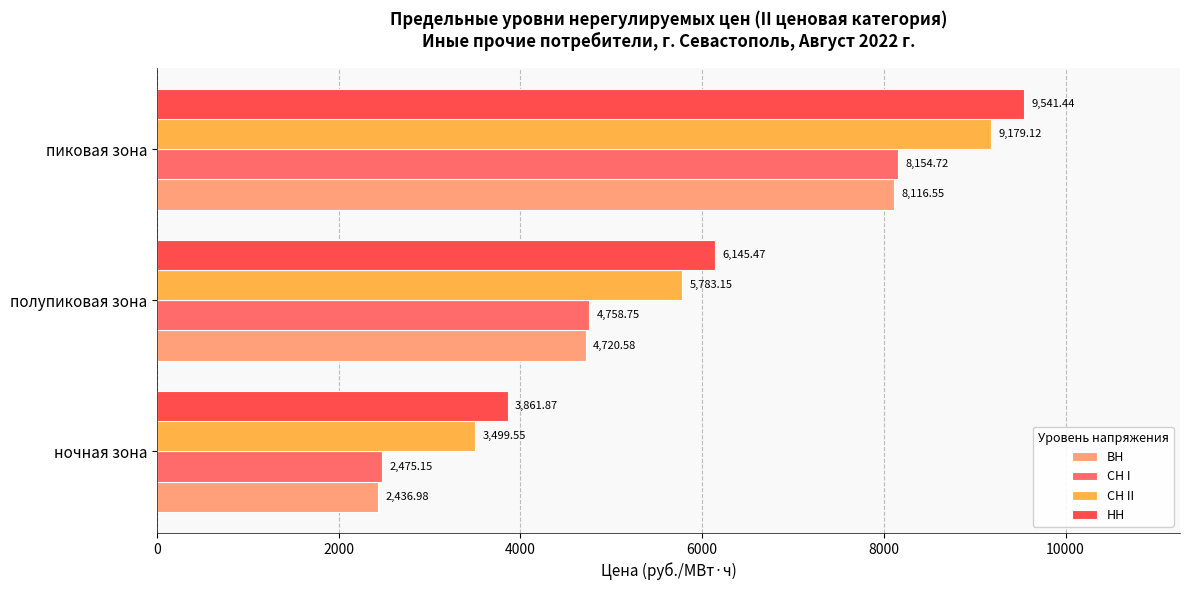

What is the minimum value shown in the chart?

2437.0